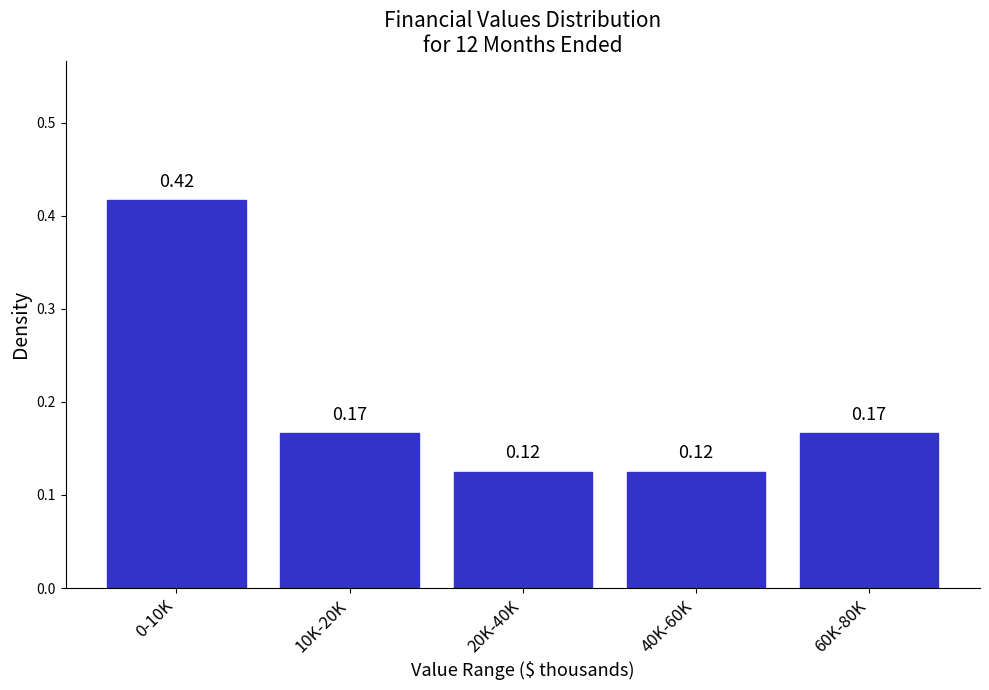

What is the sum of all values?

1.0